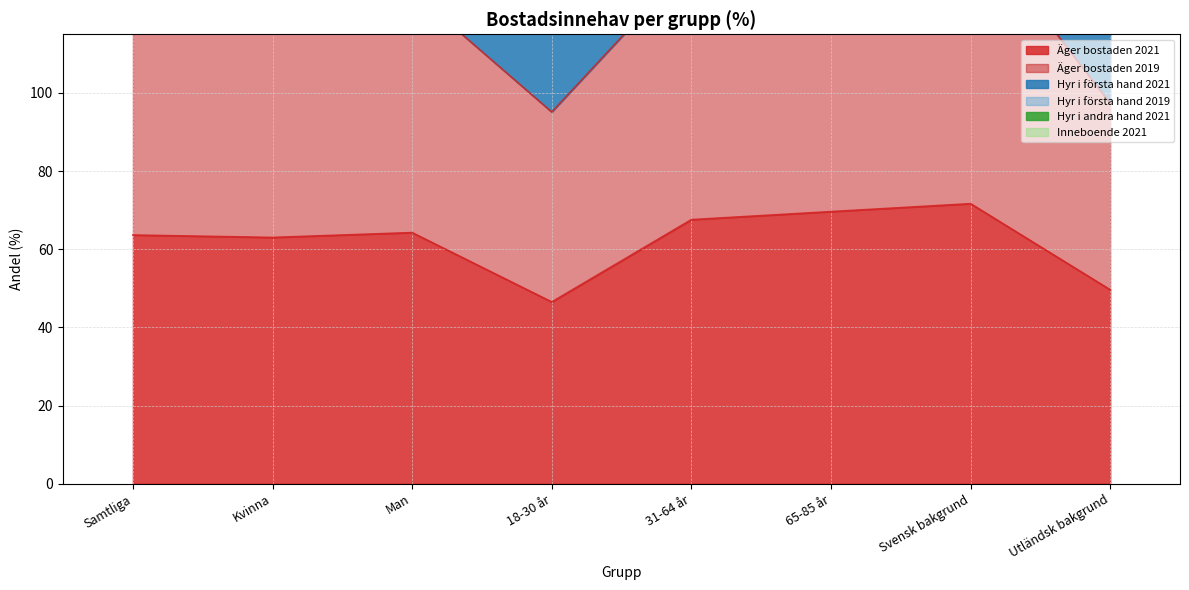

What is the greatest value displayed?

197.5